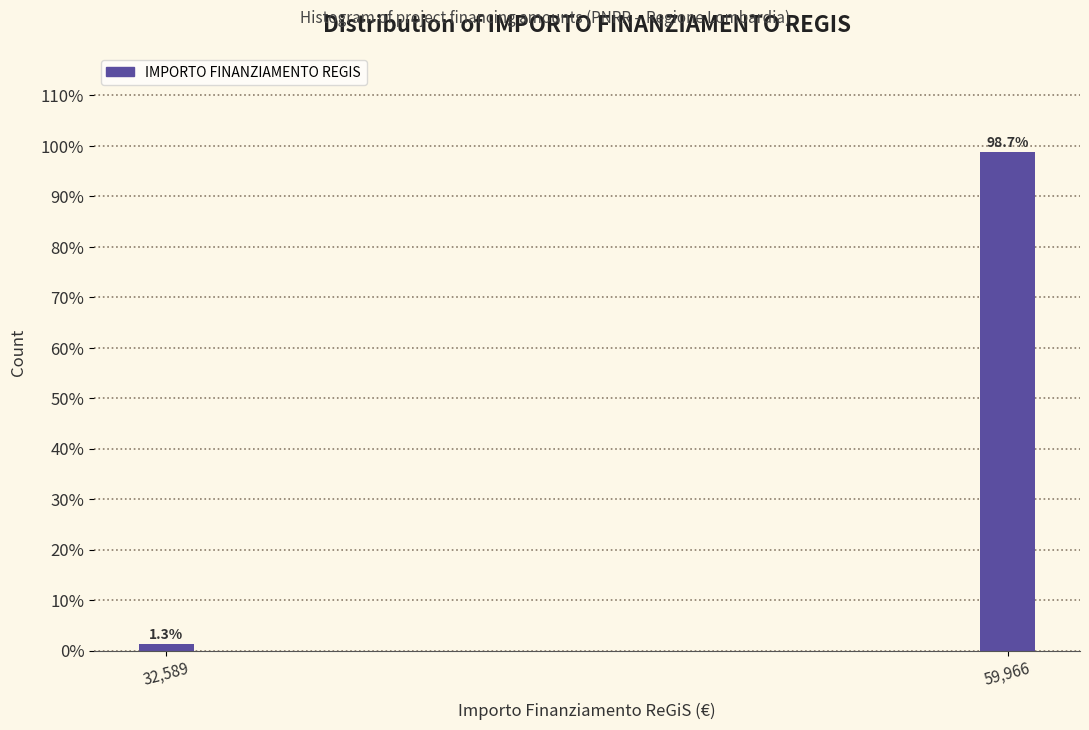

Reading left to right, transcribe all the data shown in this chart.

32,589=1.3	59,966=98.7